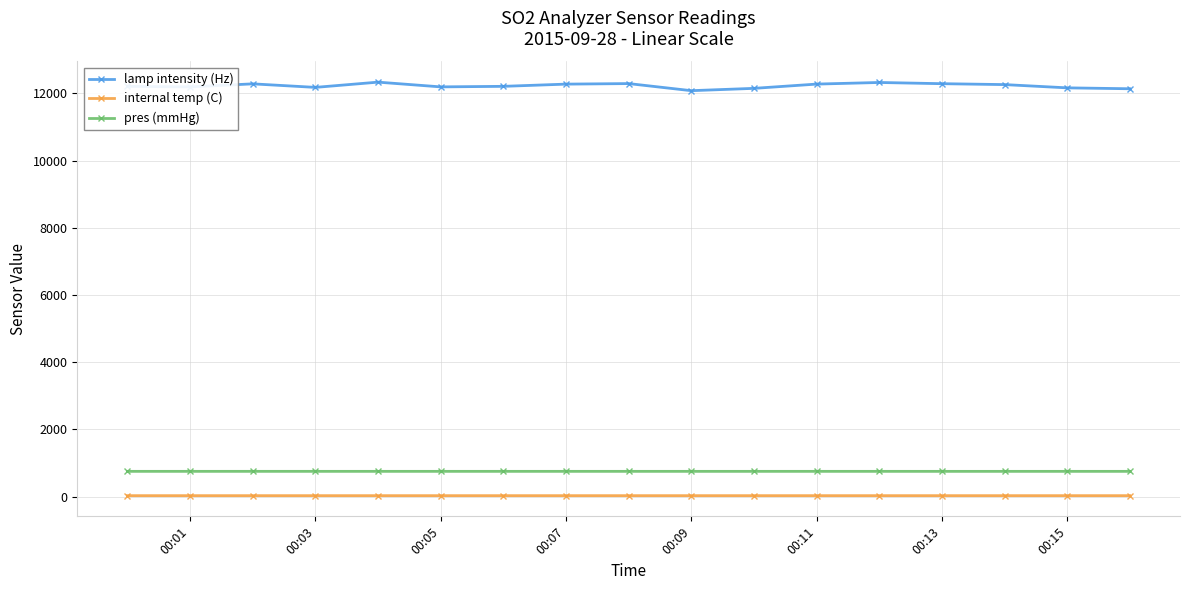

List the series in order of their peak value, highest first.

lamp intensity (Hz), pres (mmHg), internal temp (C)